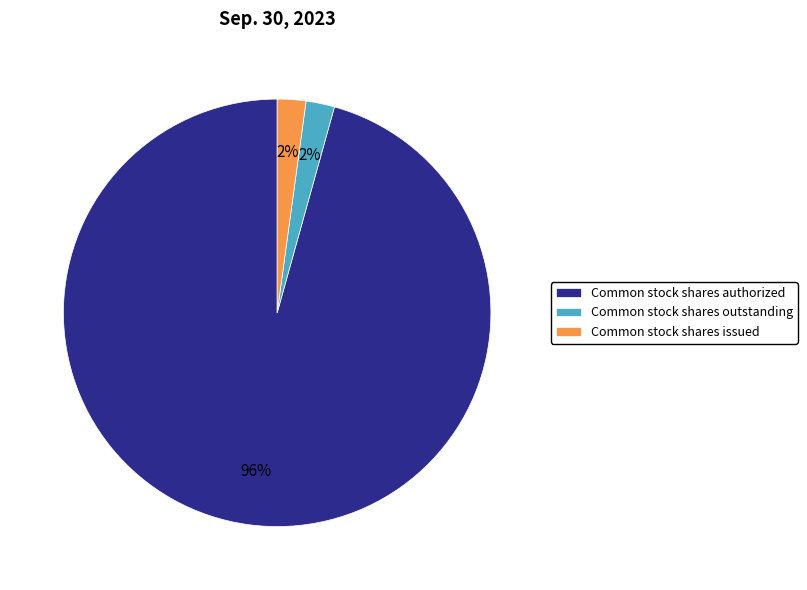

True or false: Common stock shares outstanding accounts for 17% of the total.

False